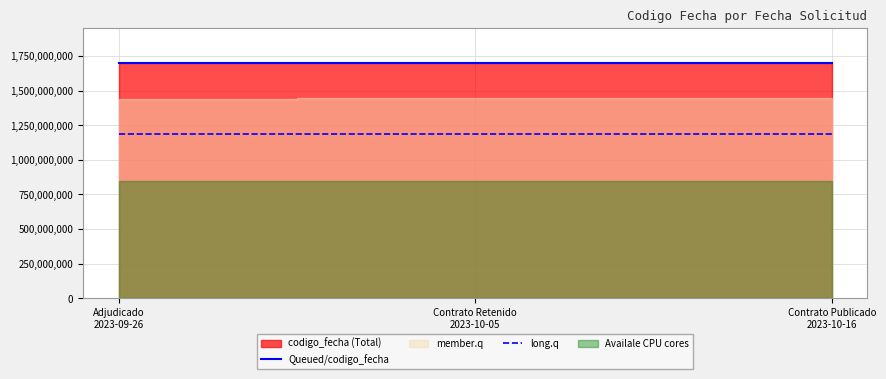

What is the difference between the Queued/codigo_fecha values at Contrato Publicado
2023-10-16 and Contrato Retenido
2023-10-05?

686833.0